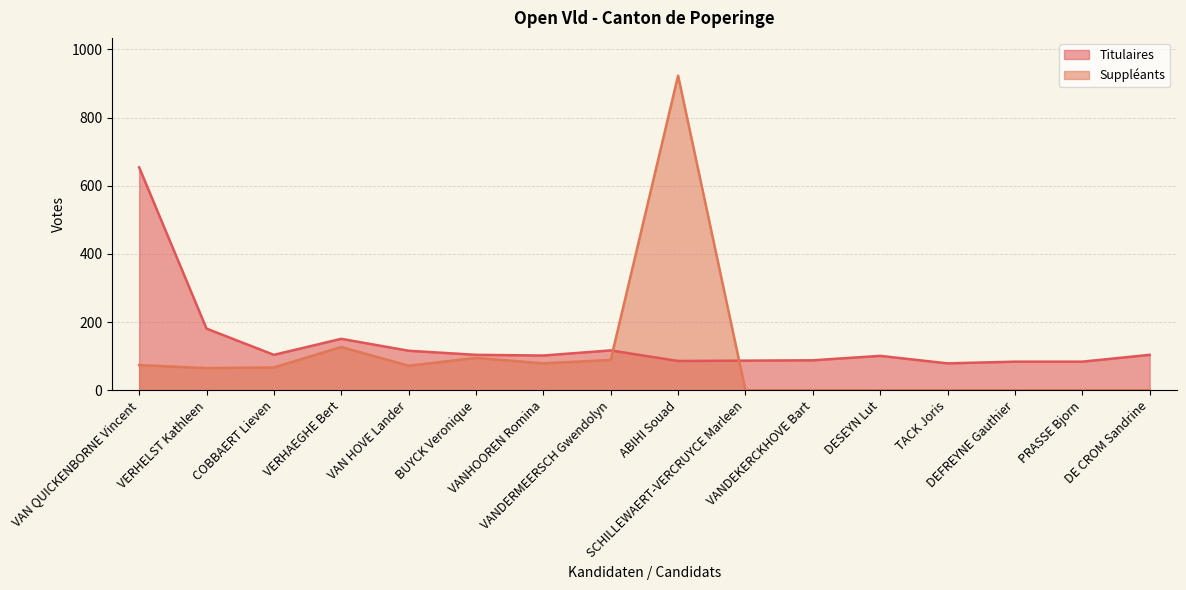

At which category does the chart reach its minimum across all series?

TACK Joris